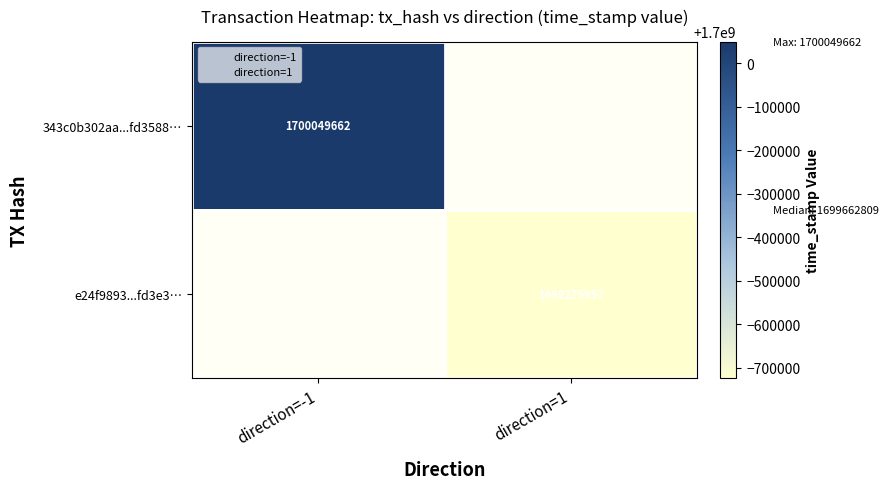

How many values in 343c0b302aa...fd3588… are above zero?

1